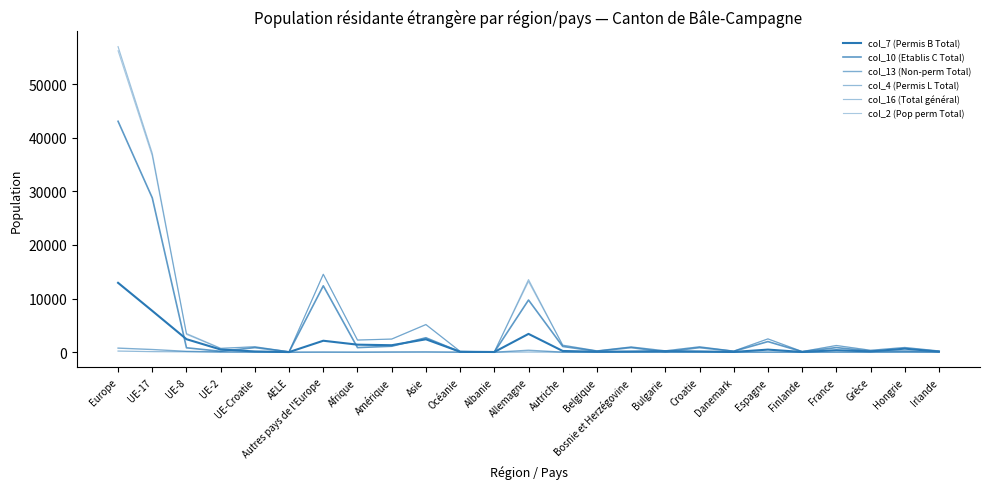

Does the chart have visible grid lines?

No